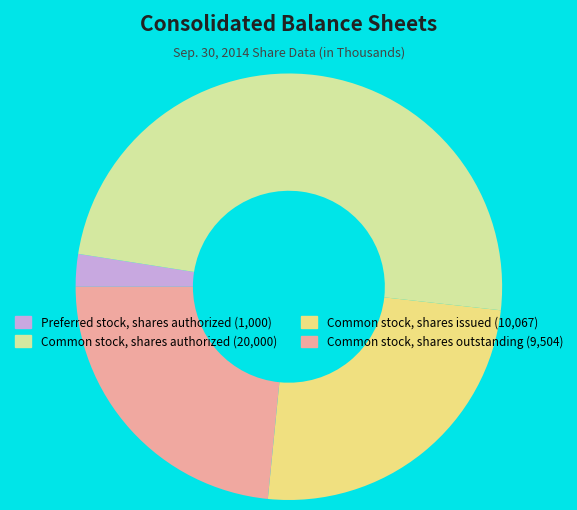

Rank the categories by value from lowest to highest.

Preferred stock, shares authorized, Common stock, shares outstanding, Common stock, shares issued, Common stock, shares authorized